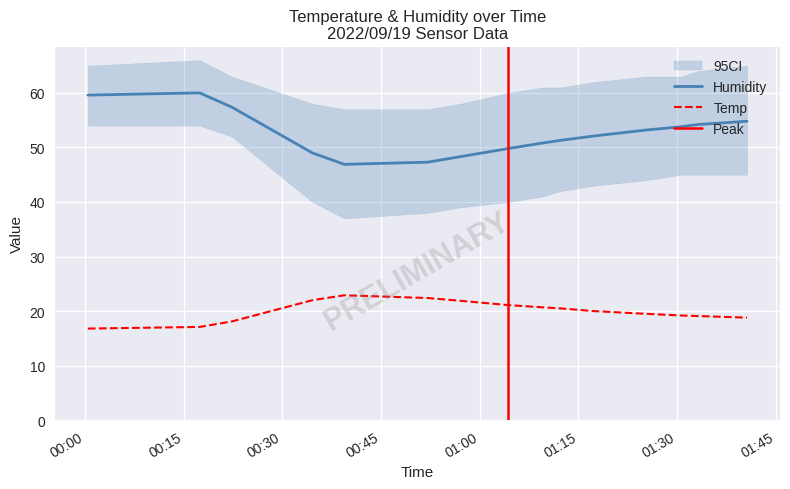

Between 2022/09/19 00:17:25 and 2022/09/19 01:09:30, which series saw the biggest shift?

Humidity